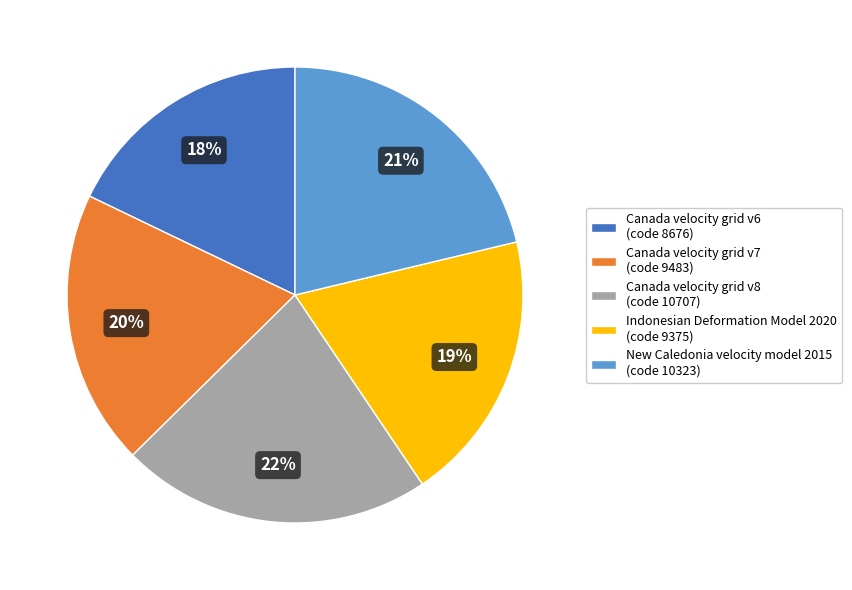

Between Canada velocity grid v7 (code 9483) and Canada velocity grid v8 (code 10707), which is larger?

Canada velocity grid v8 (code 10707)